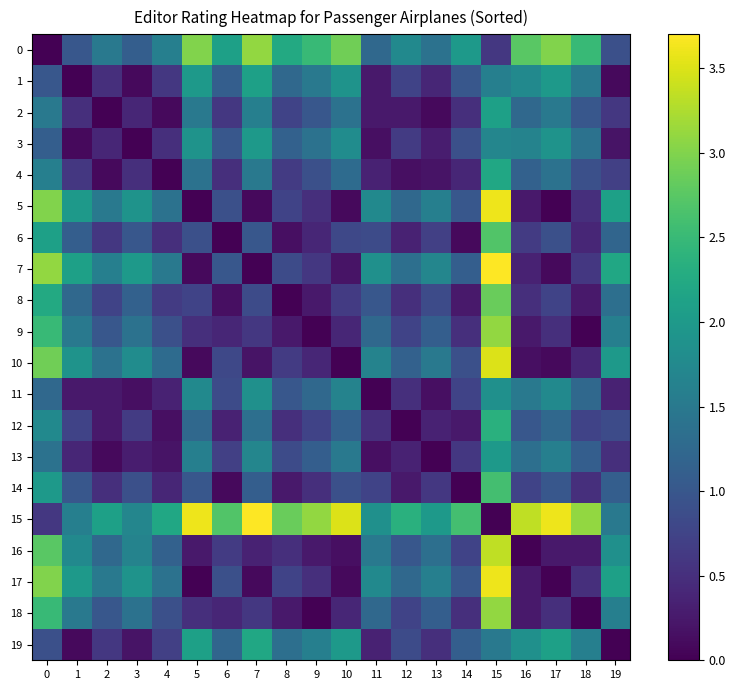

At which category is the sum across all series the highest?

15